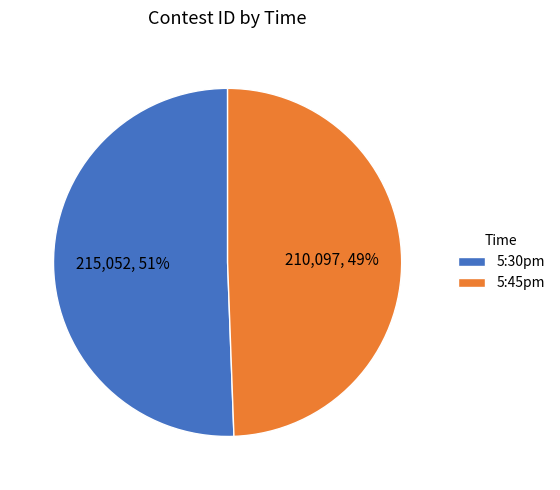

Is the sum of 5:45pm and 5:30pm greater than half?

Yes